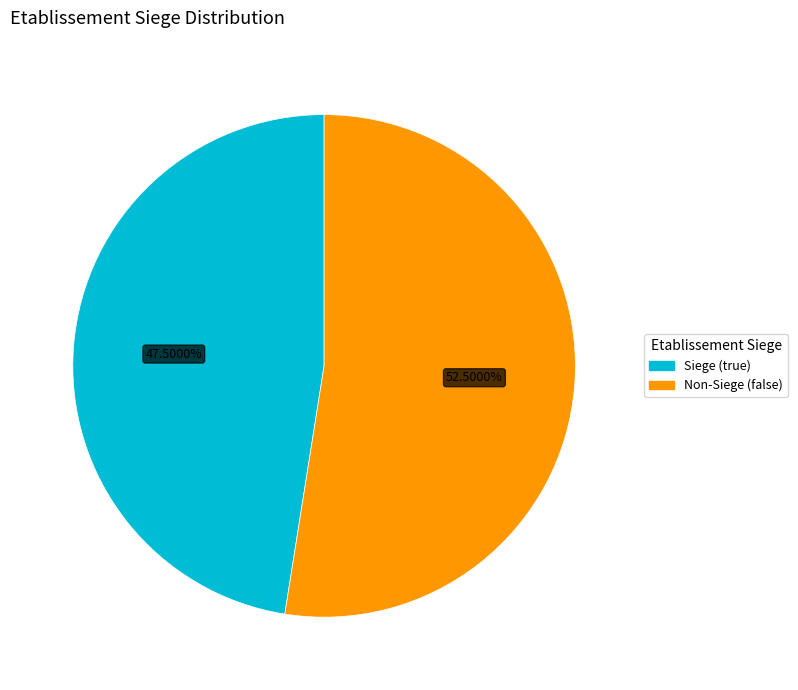

To the nearest percent, what is the difference between the largest and smallest slice percentages?

5%